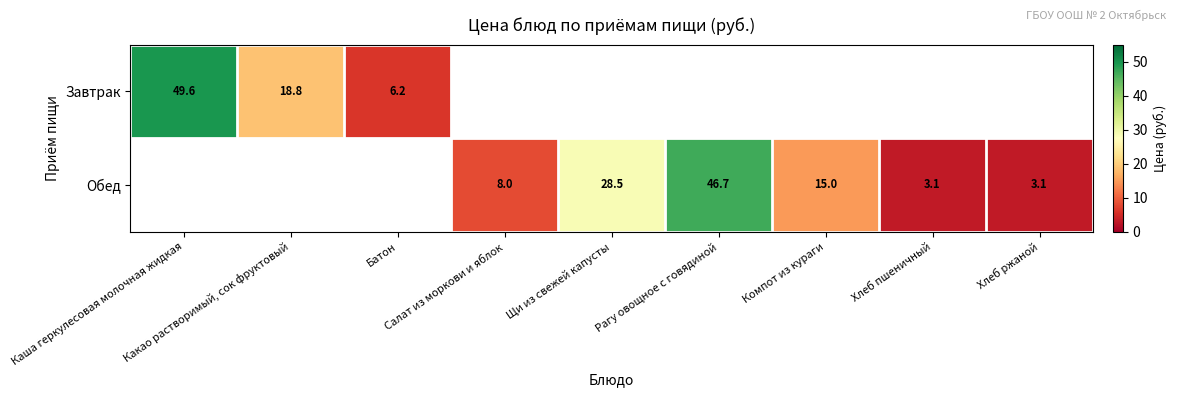

Which label corresponds to the smallest value in the chart?

Хлеб пшеничный